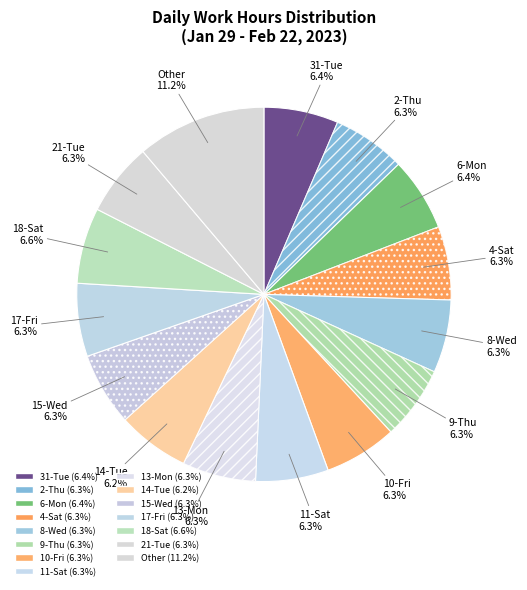

How many segments does this pie chart have?

15